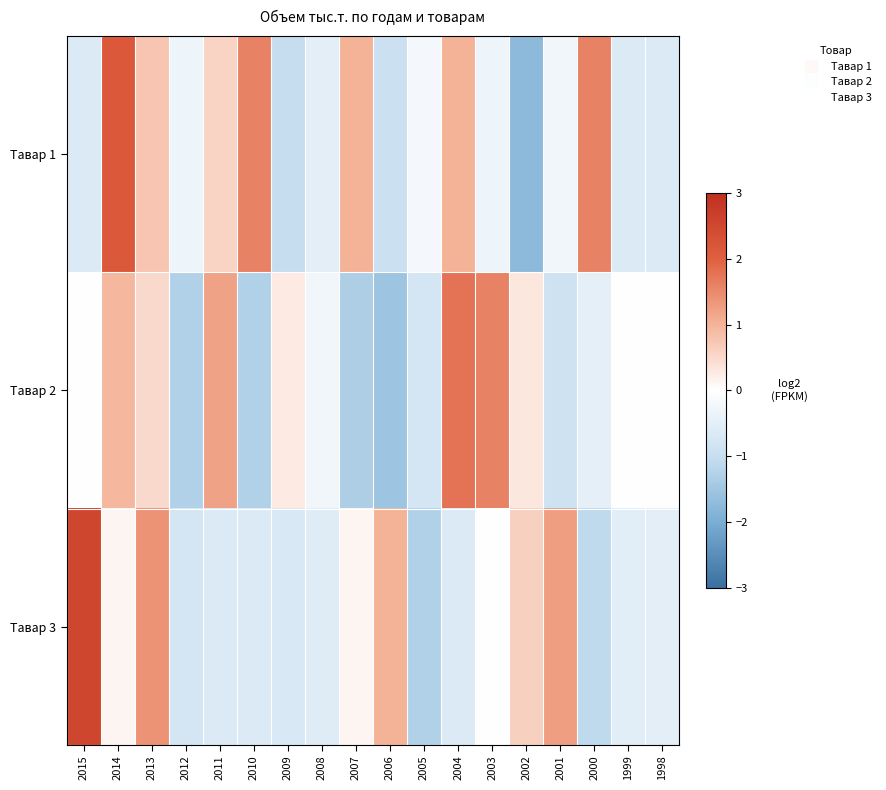

List the series in order of their peak value, lowest first.

Тавар 2, Тавар 1, Тавар 3